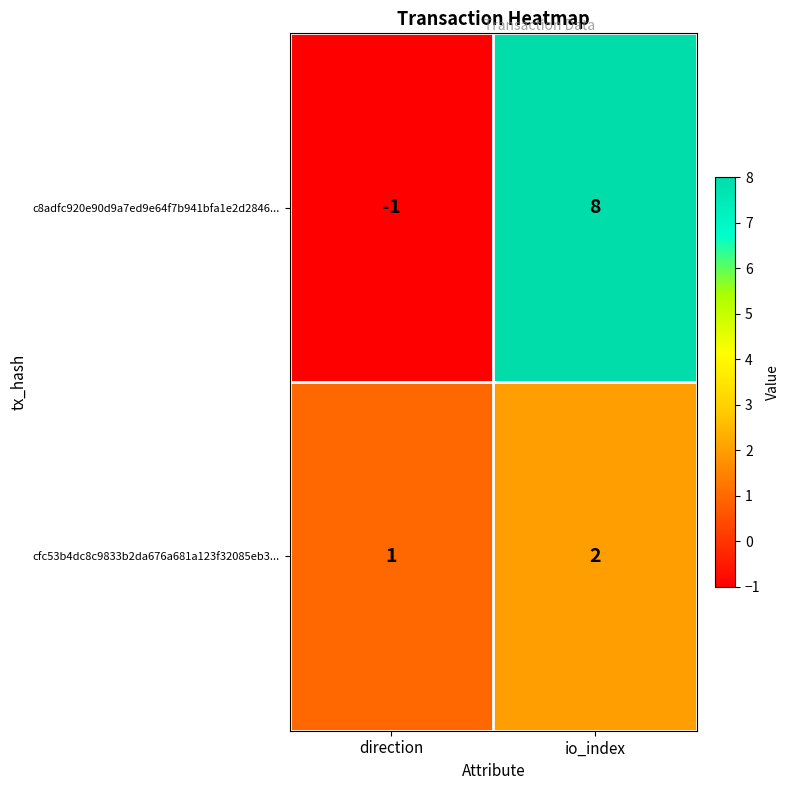

Which series has the largest range (max minus min)?

c8adfc920e90d9a7ed9e64f7b941bfa1e2d2846...